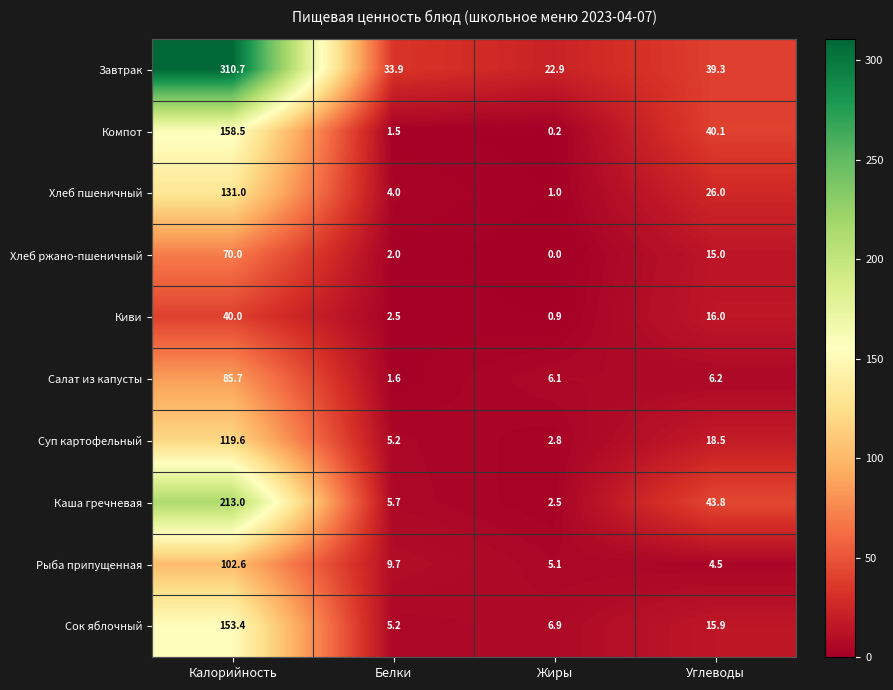

The value of Хлеб пшеничный at Калорийность is 38.7. True or false?

False